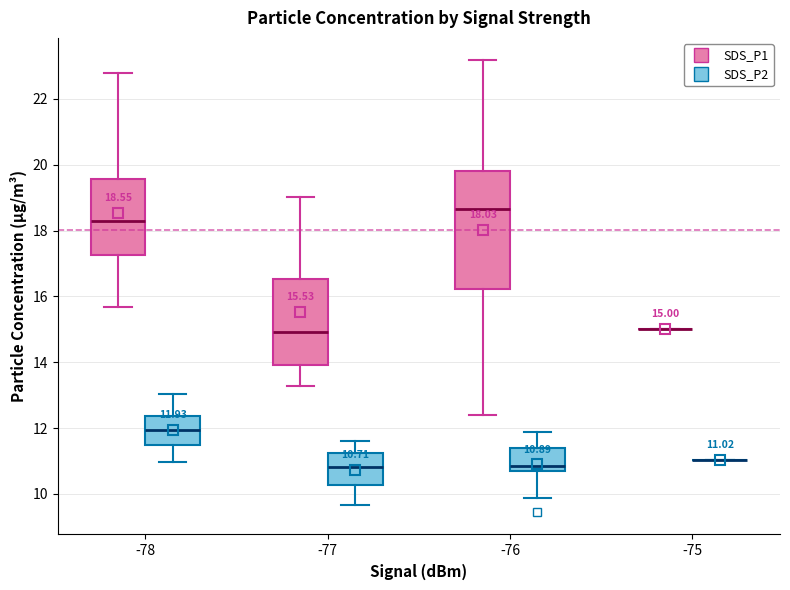

Comparing the boxes themselves (not the whiskers), which one is the tallest?

-76 (SDS_P1)